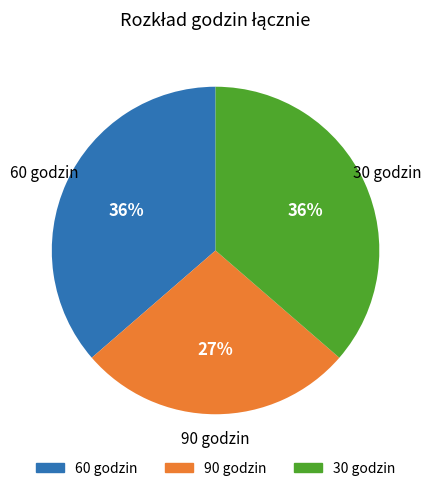

Does any single category account for the majority?

No